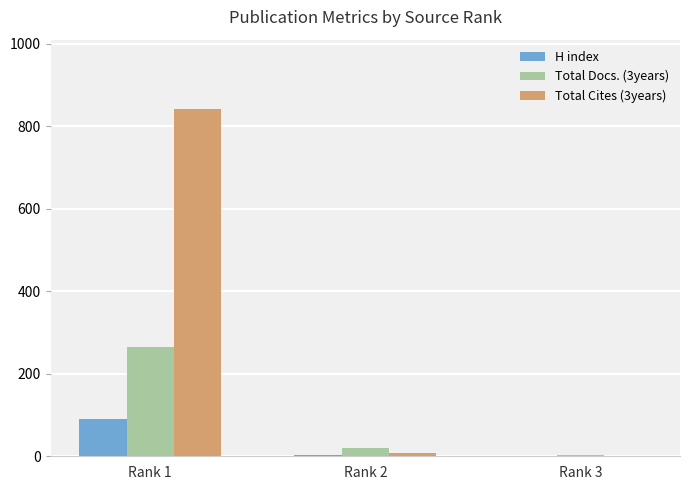

Which category has the highest value across all series?

Rank 1